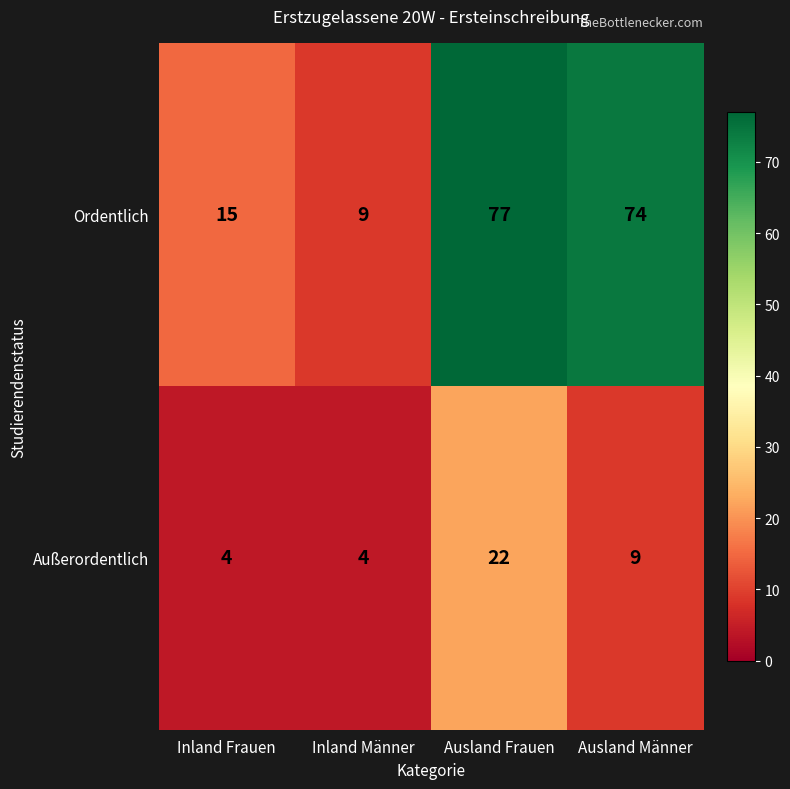

What value does the Ordentlich series have at Inland Männer?

9